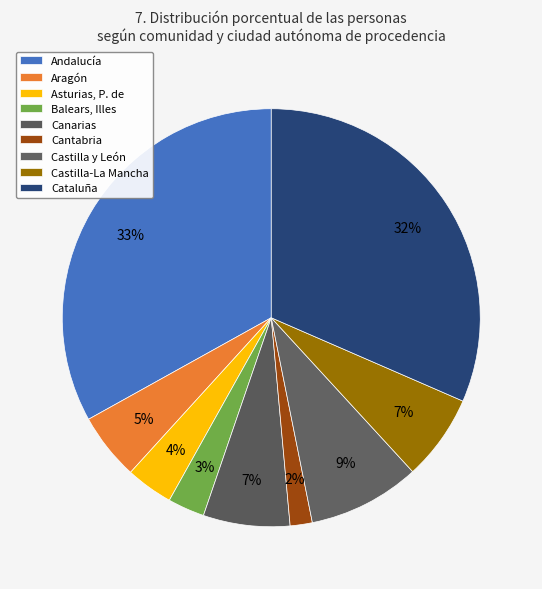

Is it true that Cantabria is 2% of the pie?

True